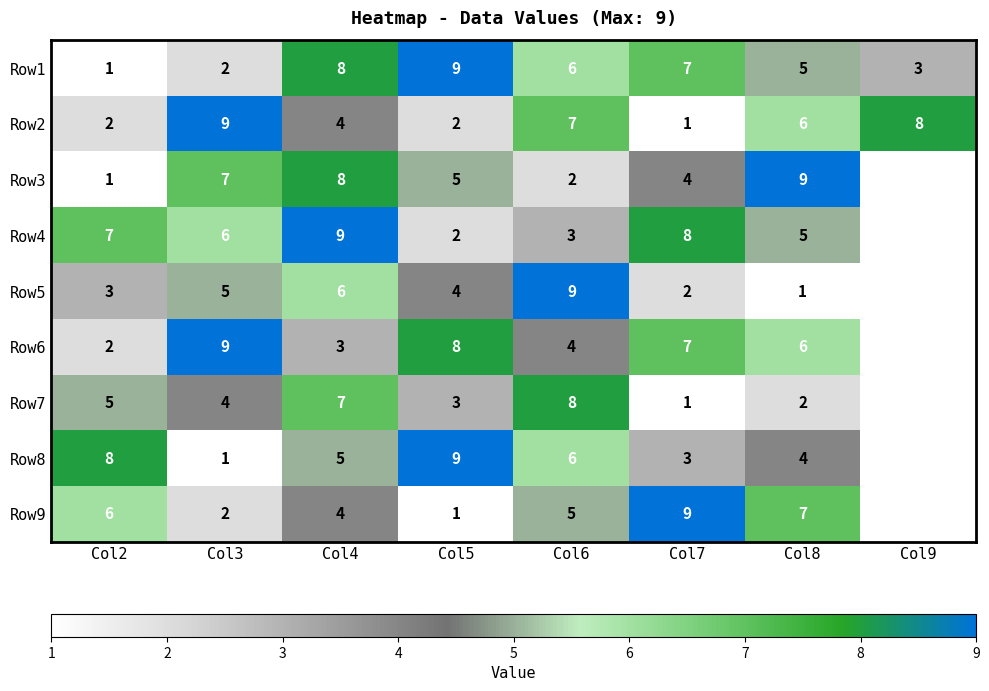

Is the value of Row5 at Col3 greater than the value of Row6 at Col8?

No